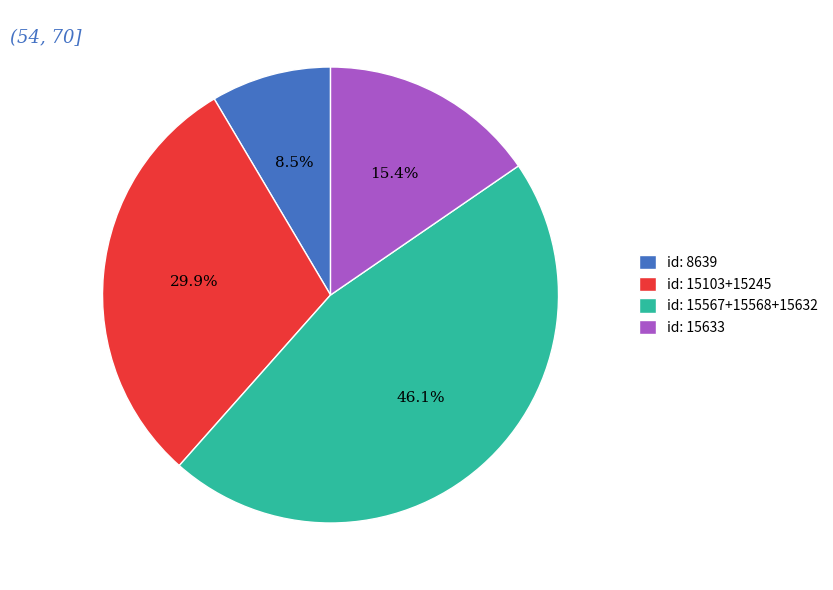

Count the number of slices in the pie.

4